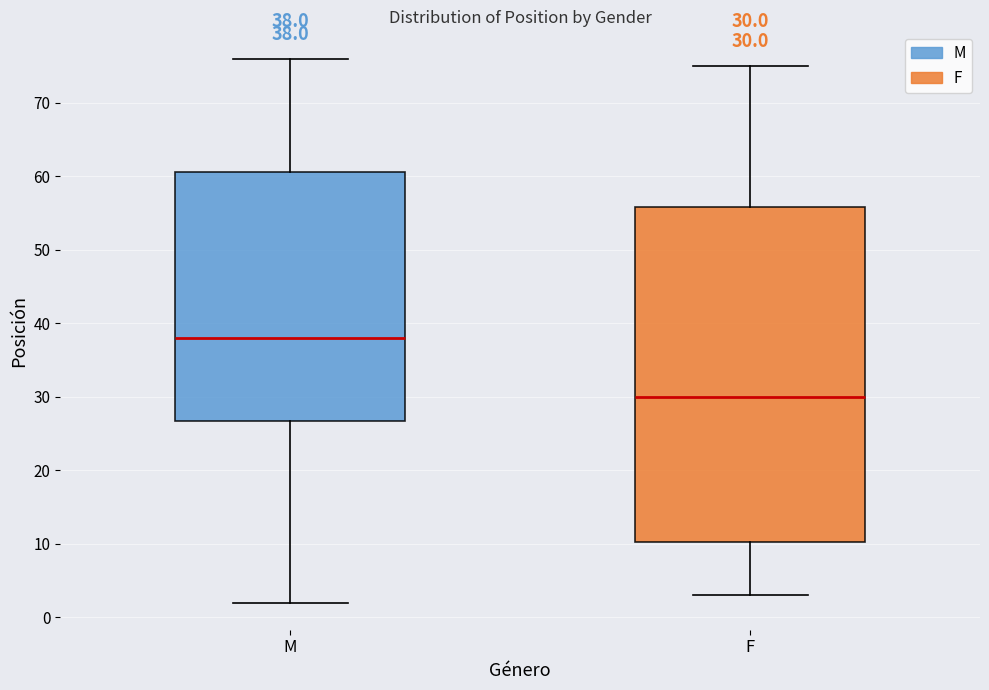

Which box has the lowest median line?

F